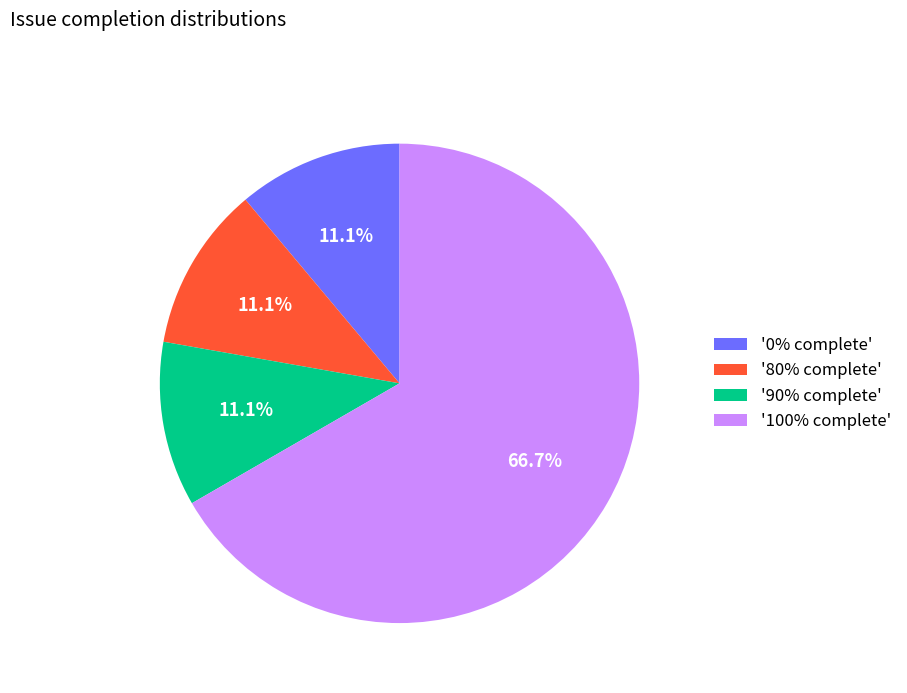

How much of the chart is everything except '90% complete'?

88.9%